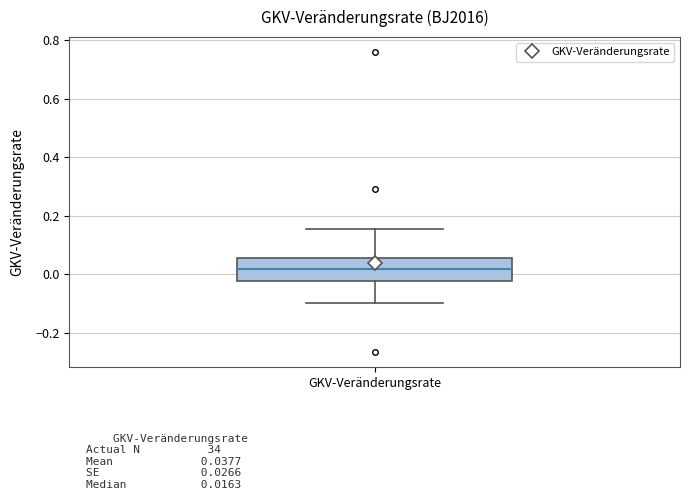

Transcribe this box plot: give where the median line is, the range the box spans, and where the two whiskers end, as read against the y-axis. The values are not printed on the chart, so give them approximately, as read against the axis.

median 0.02, box -0.02 to 0.06, whiskers -0.10 to 0.16